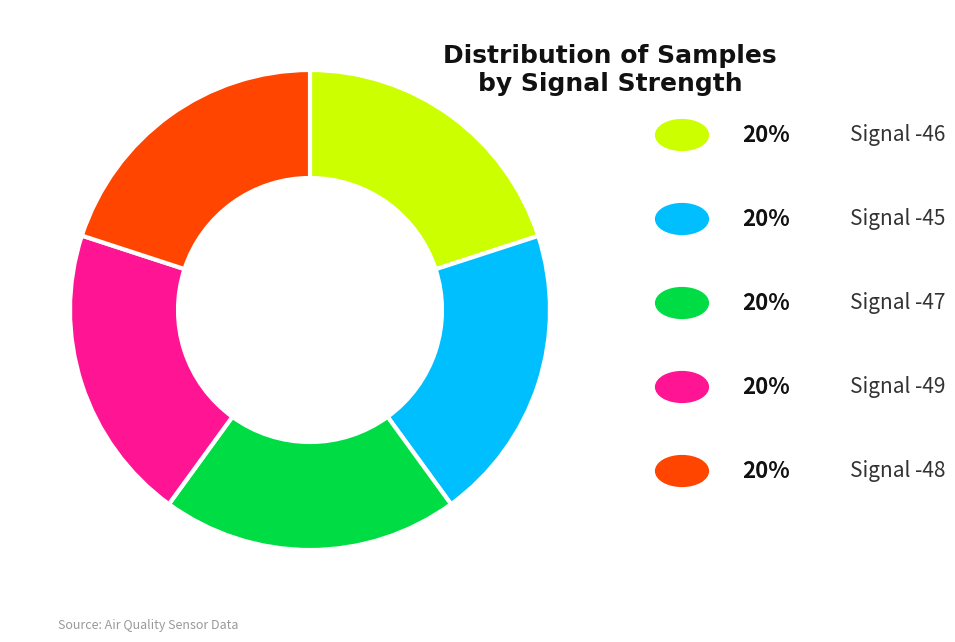

Is there a majority slice in this chart?

No